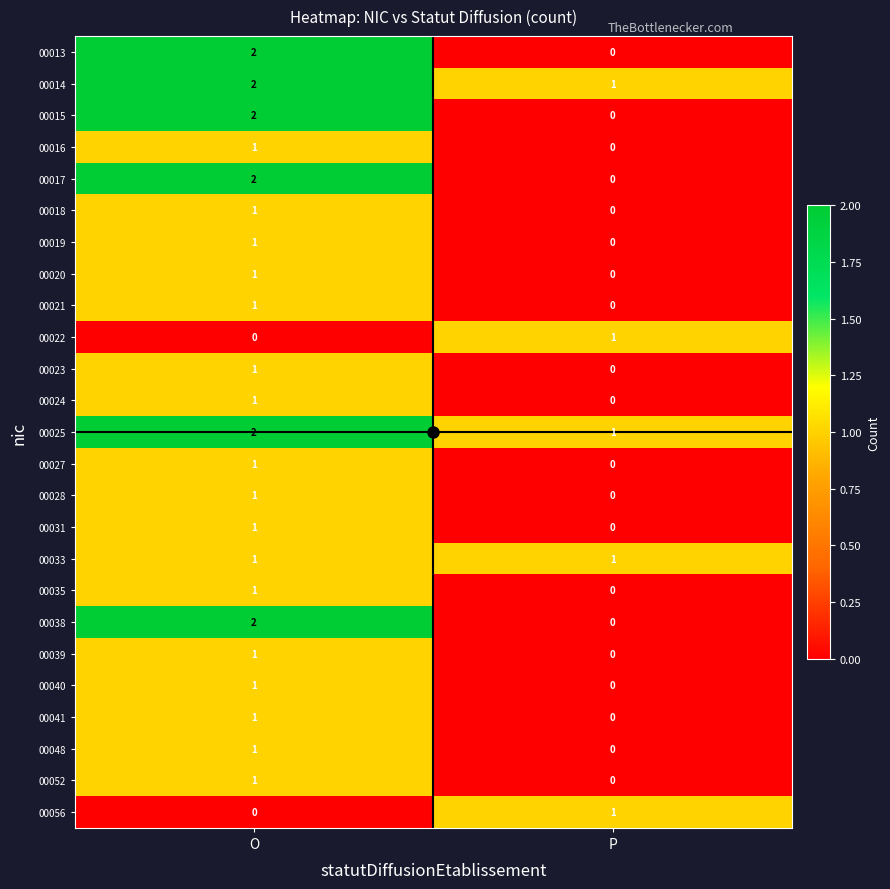

At which label is 00040 closest to 0?

P